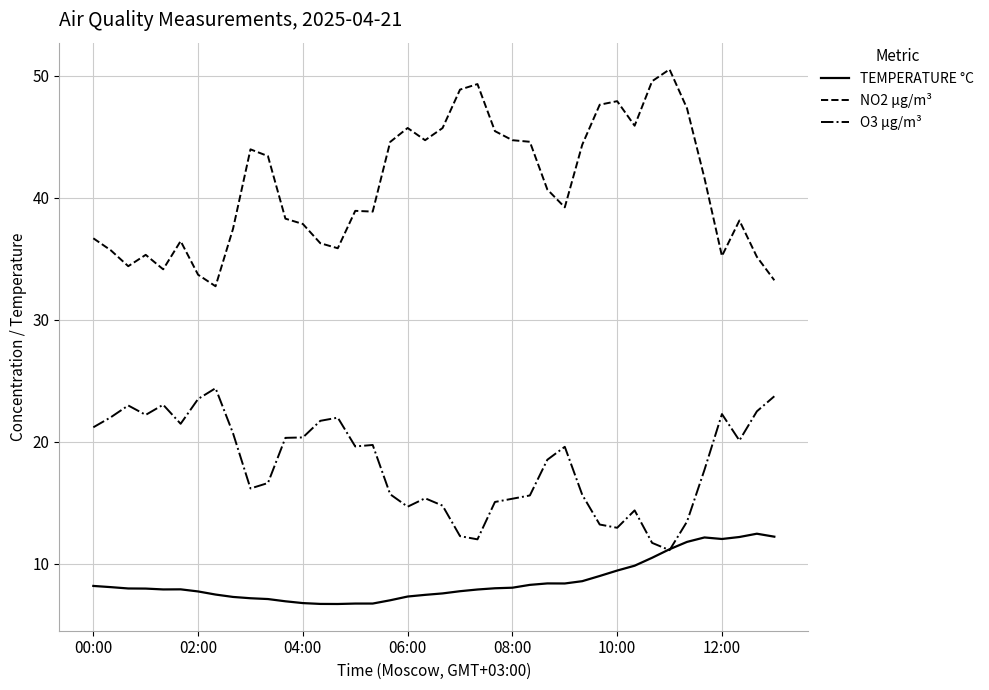

Which series has the largest total across all categories?

NO2 µg/m³